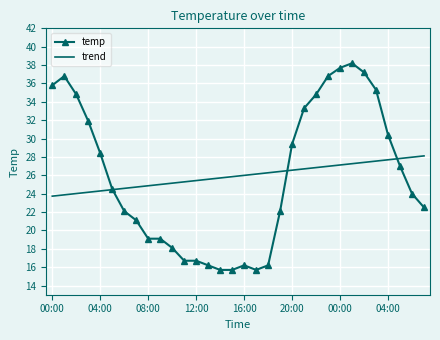

Which series has the largest range (max minus min)?

temp